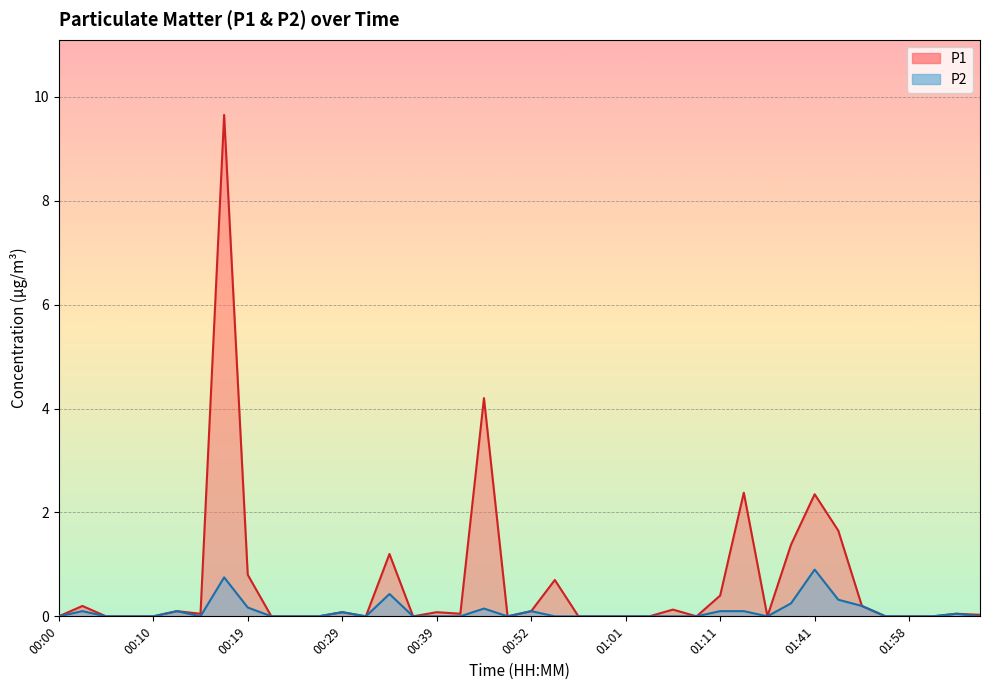

Which series changed the most between 00:32 and 01:33?

P1